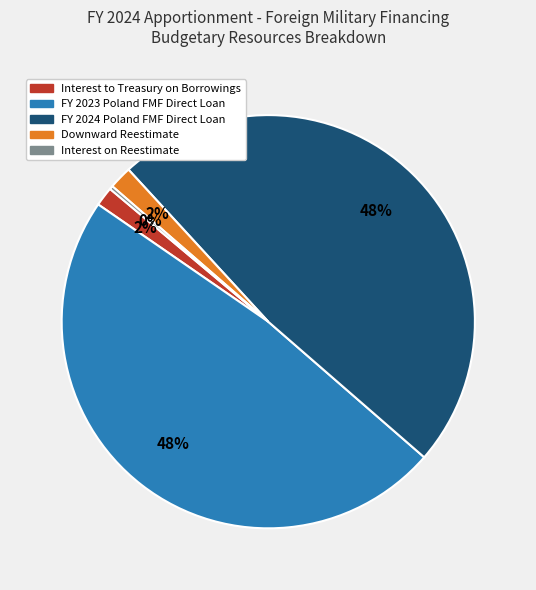

Do Interest to Treasury on Borrowings and Downward Reestimate together represent more than half of the pie?

No